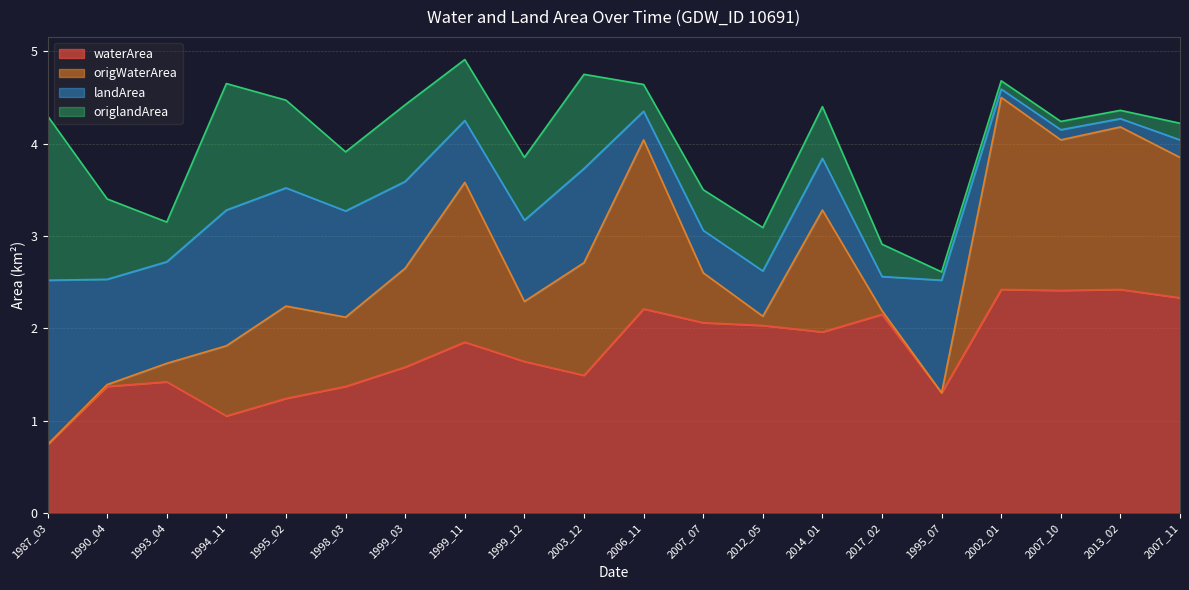

The value of waterArea at 1995_07 is 0.9. True or false?

False